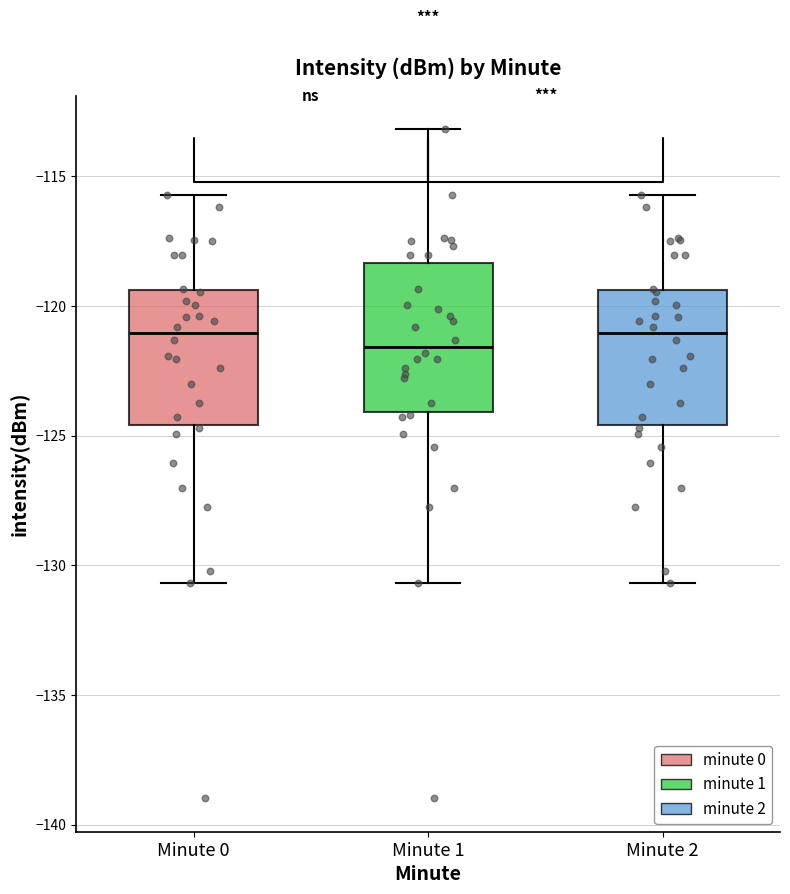

Where is the upper edge of the box for Minute 2 on the y-axis? The values are not printed on the chart, so give them approximately, as read against the axis.

-119.5